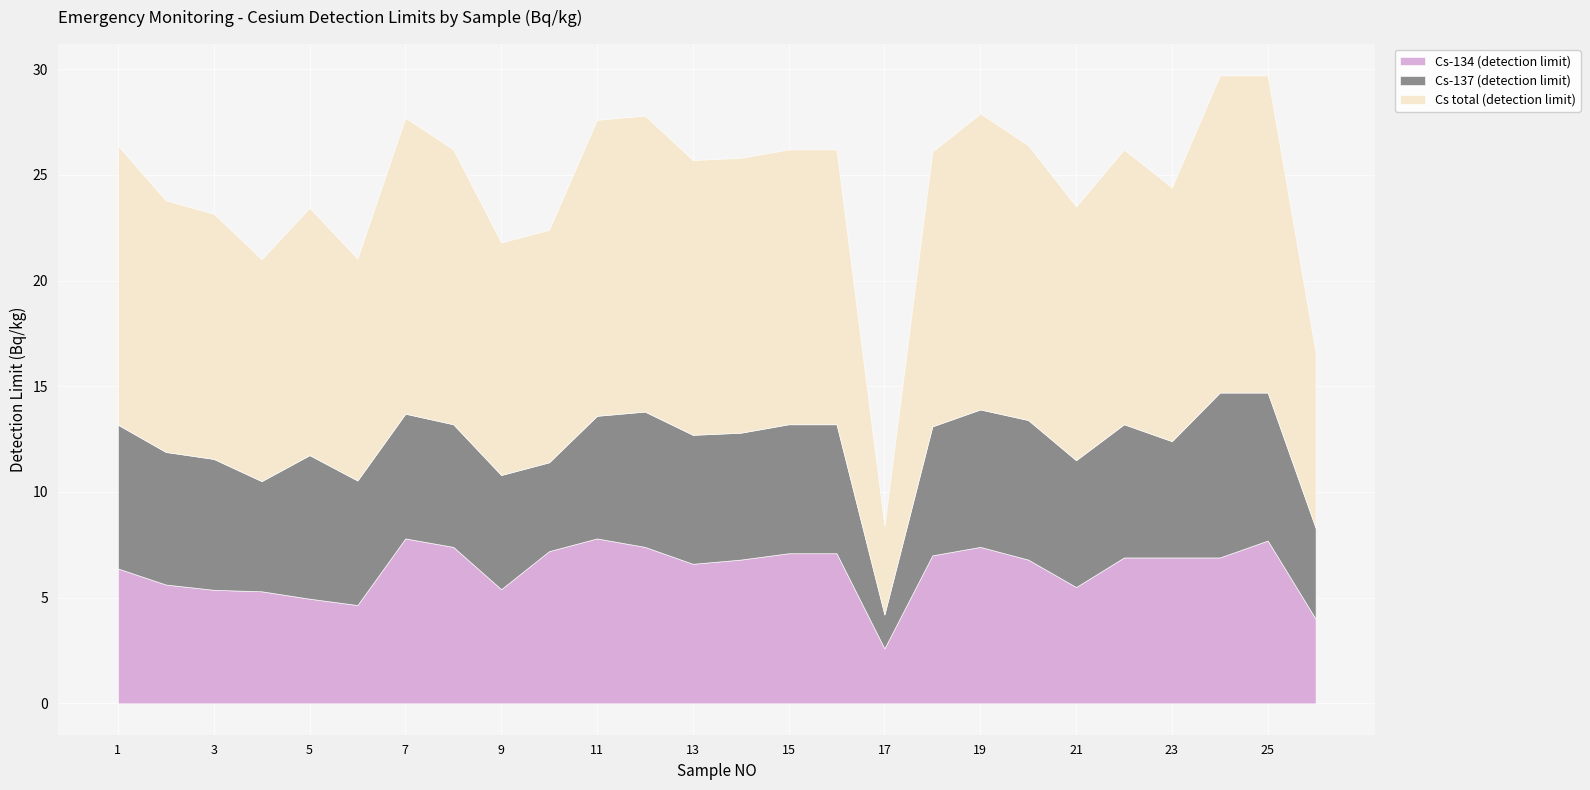

What is the minimum value for Cs-137 (detection limit)?

1.6